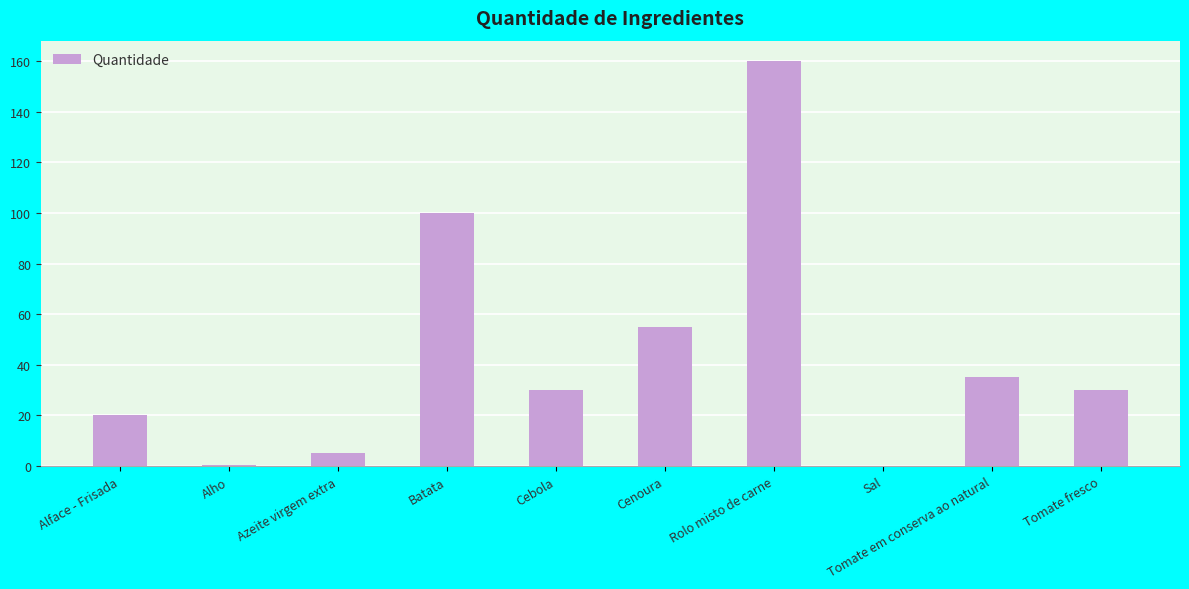

What is the sum of the values at Rolo misto de carne and Cebola?

190.0